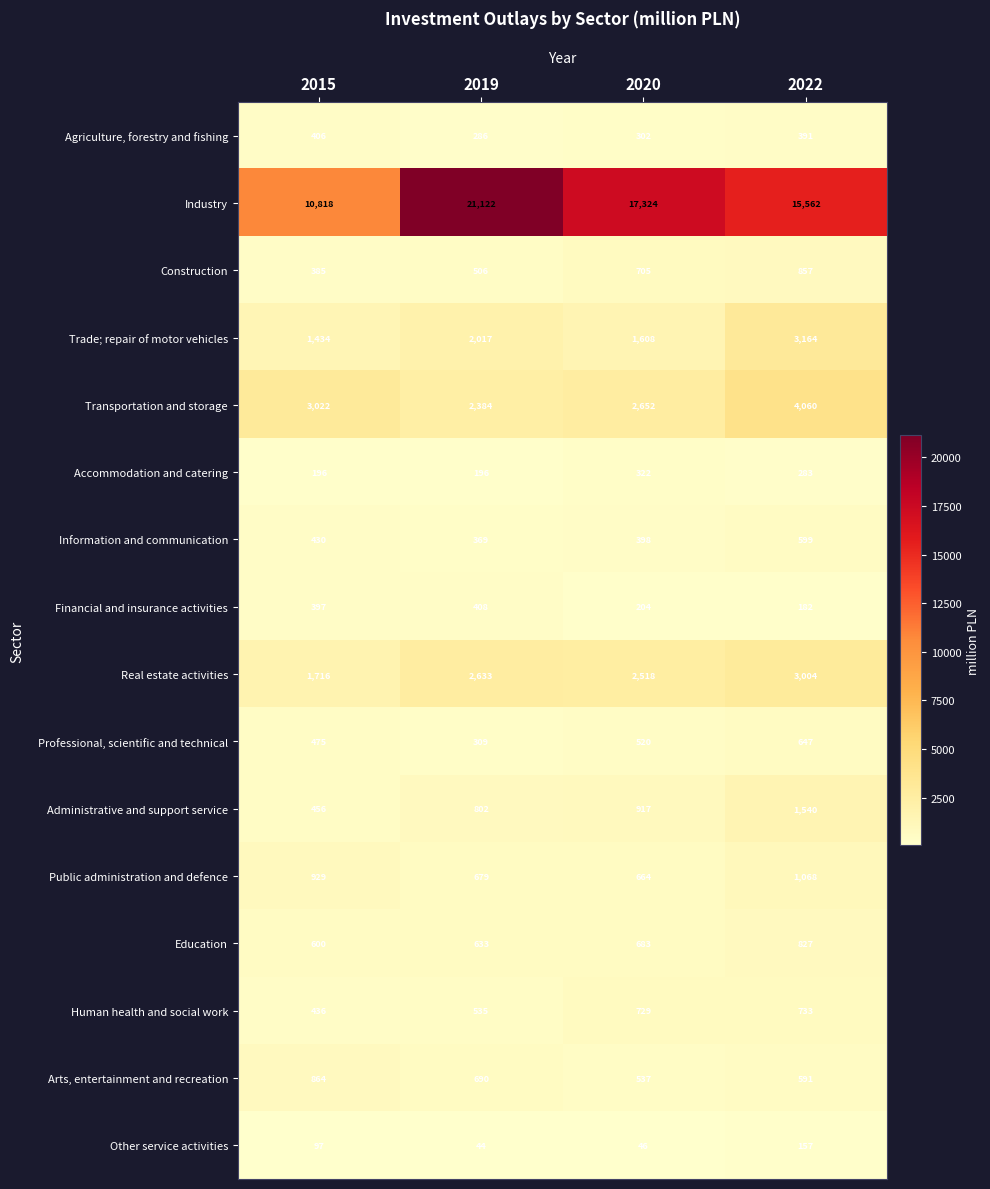

Between 2019 and 2020, which series saw the biggest shift?

Industry